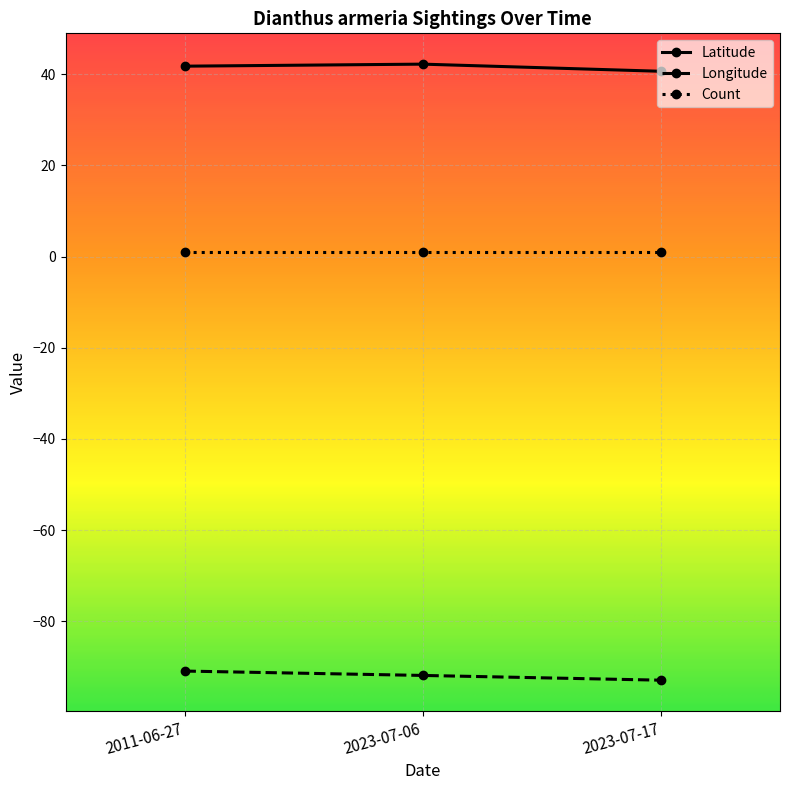

What is the difference between the maximum and minimum values in the Longitude series?

2.0